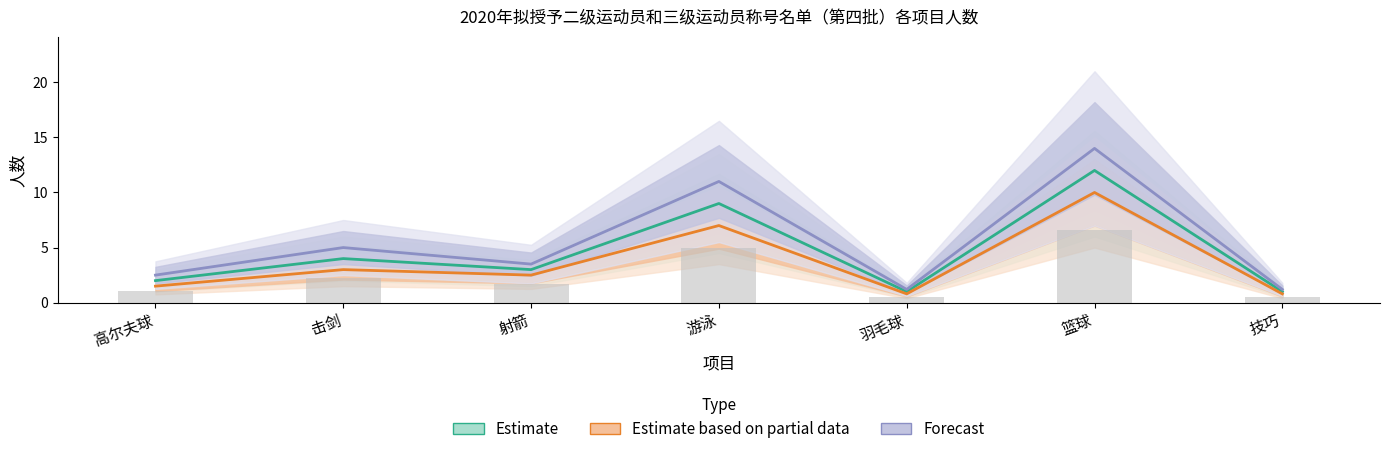

What is the sum of the Forecast values at 击剑 and 高尔夫球?

7.5